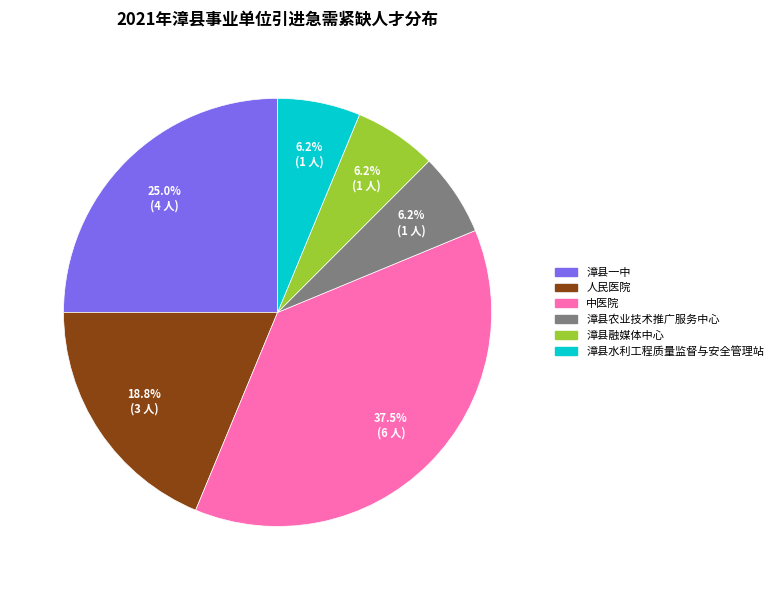

Is it true that 漳县水利工程质量监督与安全管理站 is 1% of the pie?

False